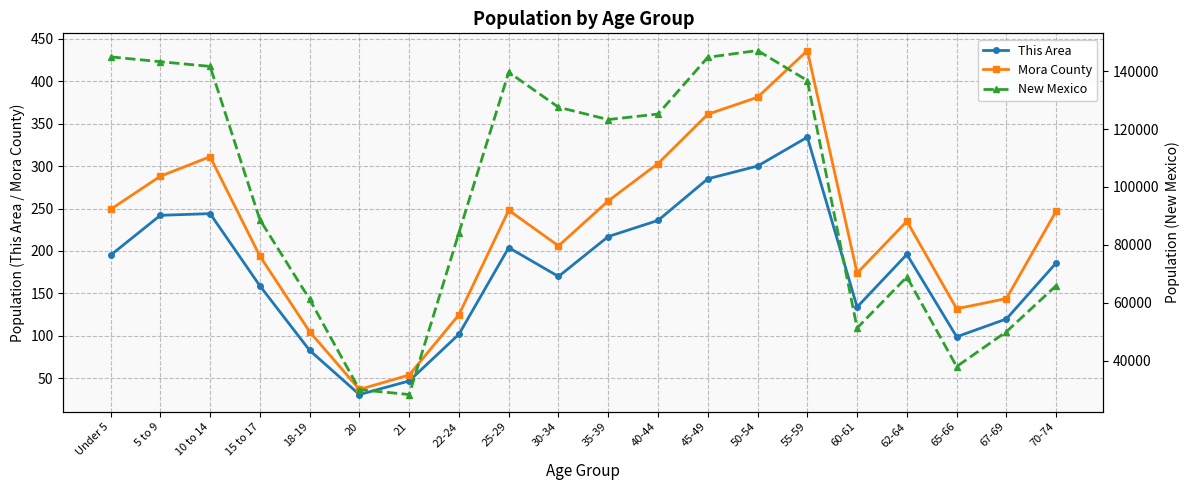

Does the chart display data point markers on the line(s)?

Yes